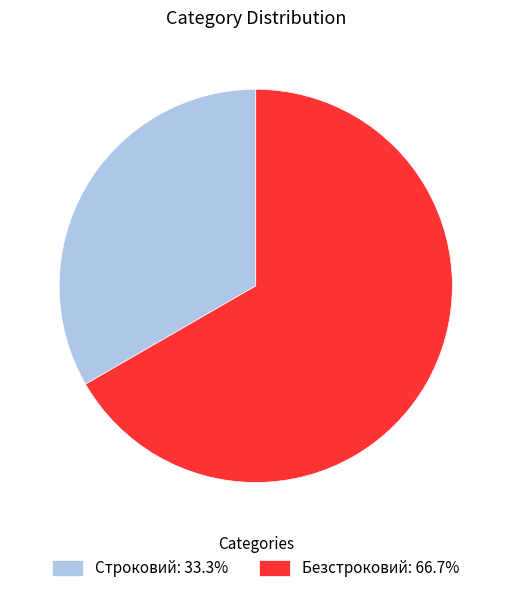

Do Безстроковий: 66.7% and Строковий: 33.3% together represent more than half of the pie?

Yes